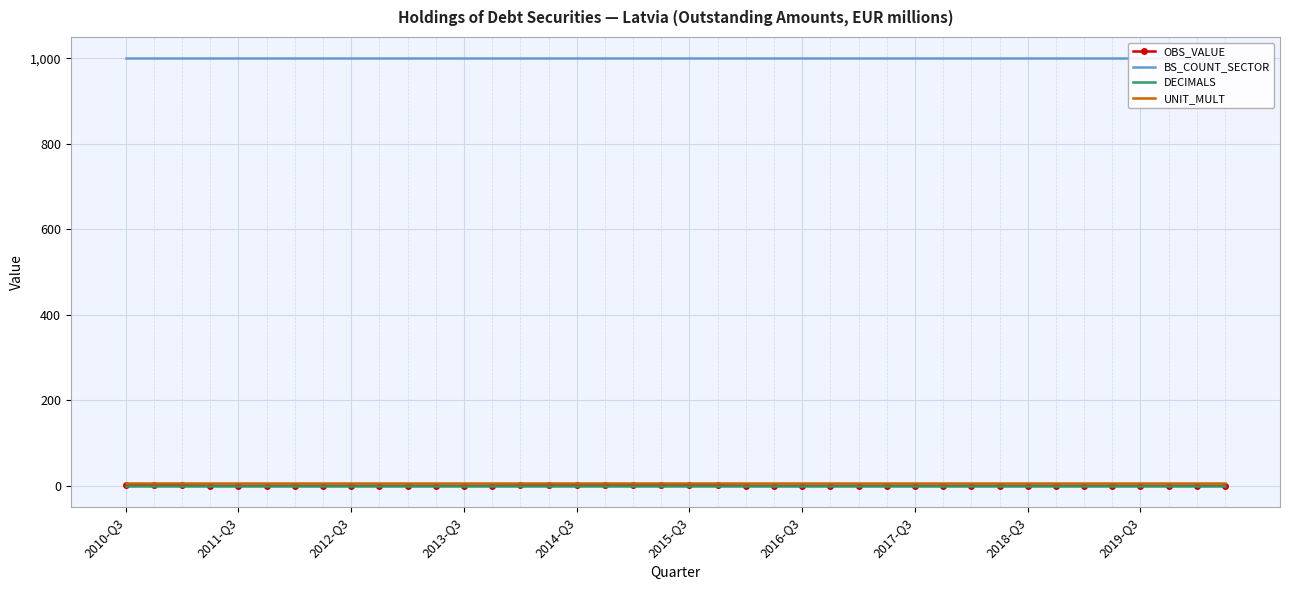

The value of DECIMALS at 2010-Q3 is 0. True or false?

True